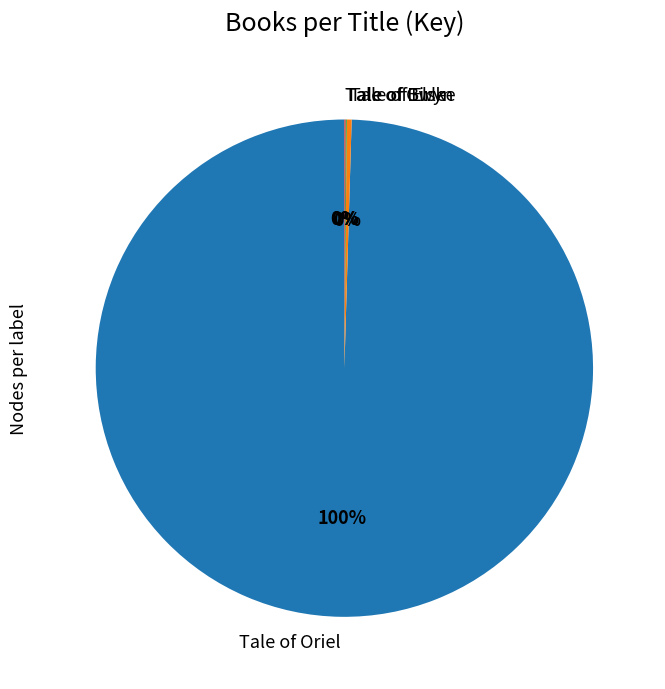

To the nearest percent, what is the combined percentage of Tale of Oriel and Tale of Elske?

100%